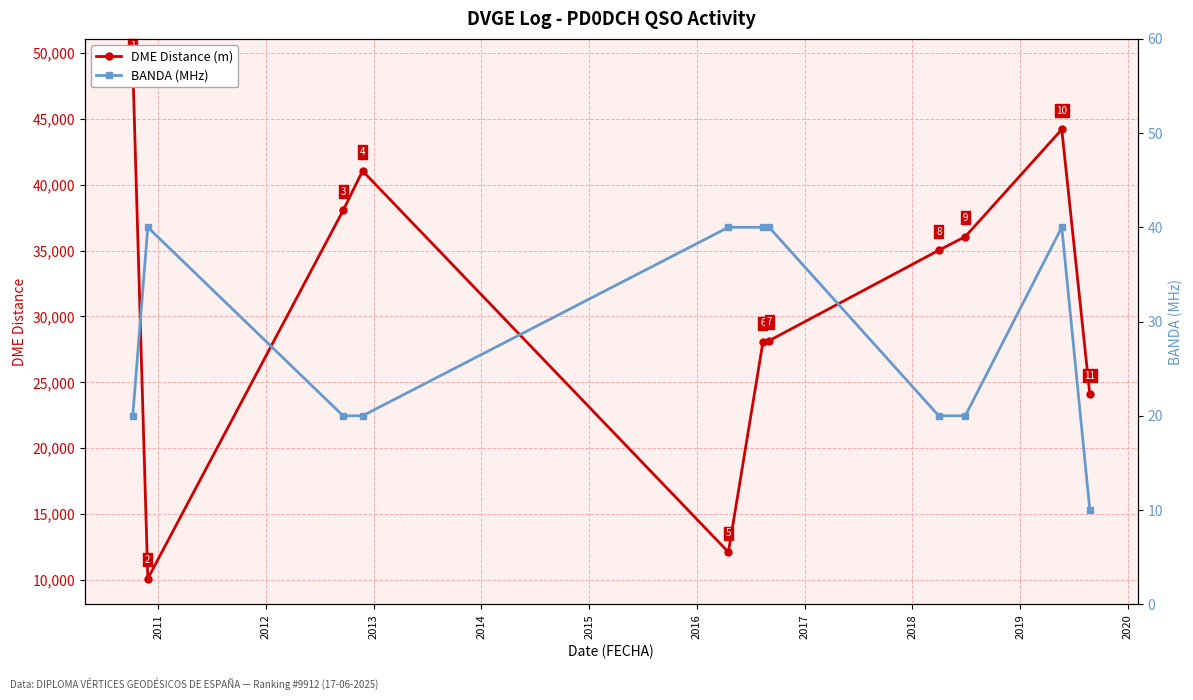

Which series has the largest total across all categories?

DME Distance (m)